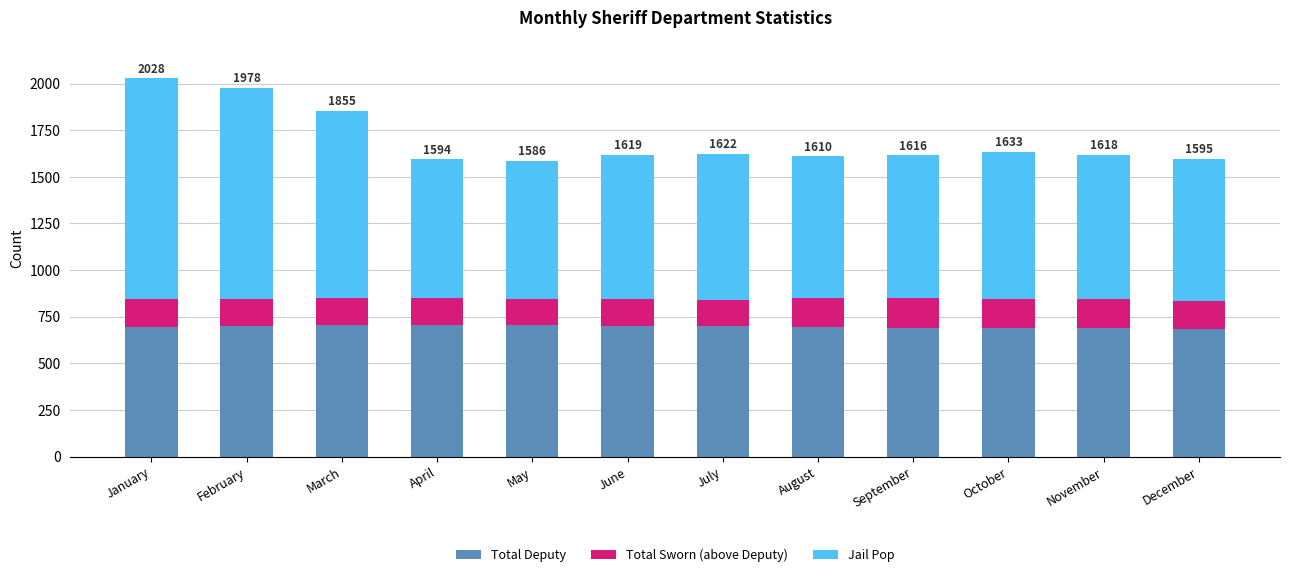

What is the total value across all series at July?

1622